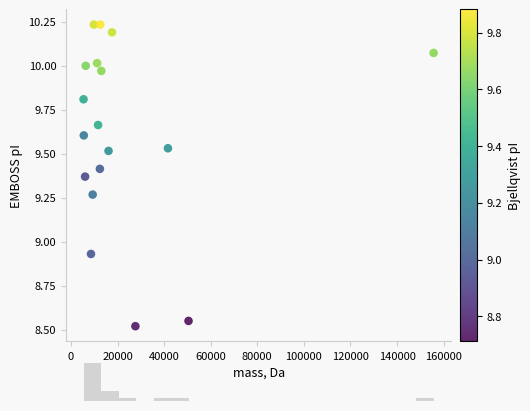

What is the range of Y values (max minus min)?

1.7